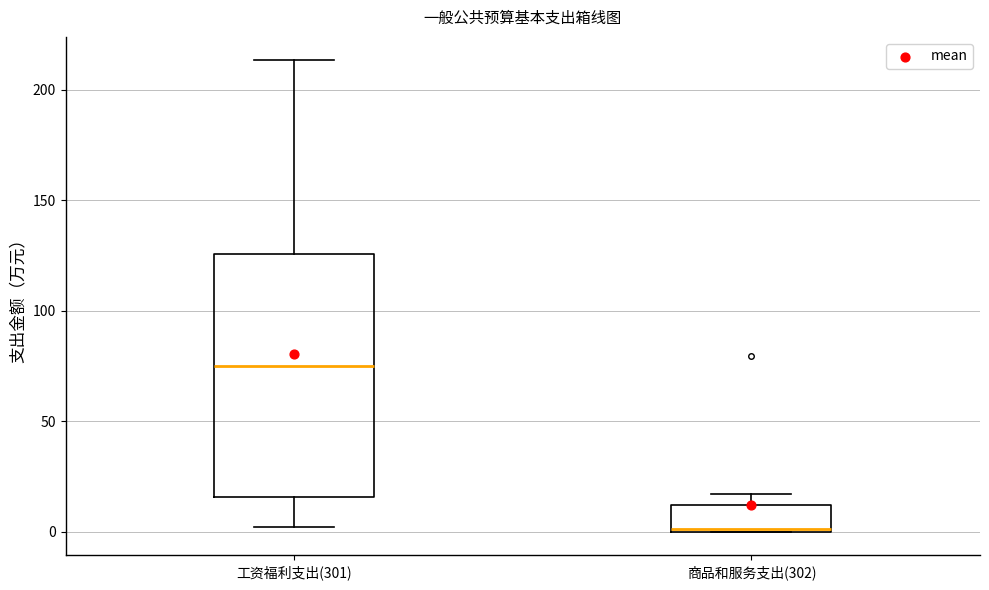

Reading left to right, transcribe this box plot: for each box, give where its median line is, the range the box spans, and where its two whiskers end, as read against the y-axis. The values are not printed on the chart, so give them approximately, as read against the axis.

工资福利支出(301): median 75, box 15 to 125, whiskers 0 to 215
商品和服务支出(302): median 0, box 0 to 10, whiskers 0 to 15